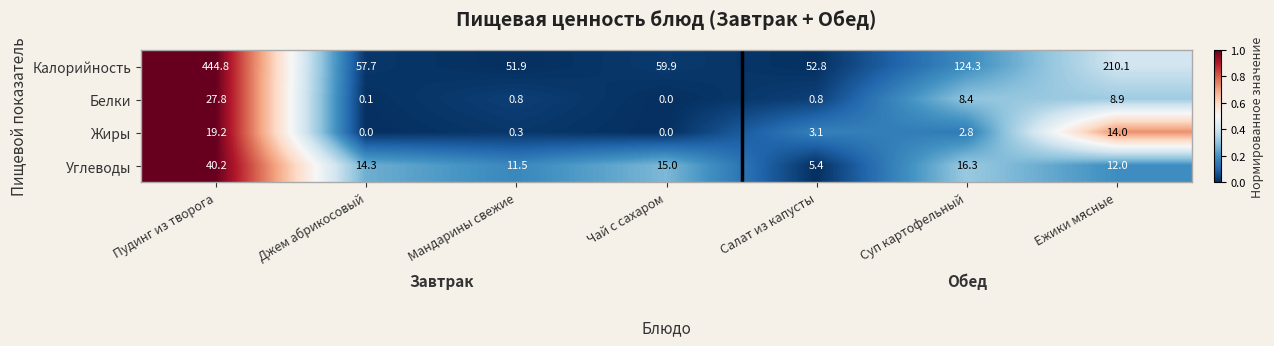

Reading left to right, transcribe all the data shown in this chart.

Калорийность: Пудинг из творога=444.8	Джем абрикосовый=57.7	Мандарины свежие=51.9	Чай с сахаром=59.9	Салат из капусты=52.8	Суп картофельный=124.3	Ежики мясные=210.1
Белки: Пудинг из творога=27.8	Джем абрикосовый=0.1	Мандарины свежие=0.8	Чай с сахаром=0.0	Салат из капусты=0.8	Суп картофельный=8.4	Ежики мясные=8.9
Жиры: Пудинг из творога=19.2	Джем абрикосовый=0.0	Мандарины свежие=0.3	Чай с сахаром=0.0	Салат из капусты=3.1	Суп картофельный=2.8	Ежики мясные=14.0
Углеводы: Пудинг из творога=40.2	Джем абрикосовый=14.3	Мандарины свежие=11.5	Чай с сахаром=15.0	Салат из капусты=5.4	Суп картофельный=16.3	Ежики мясные=12.0